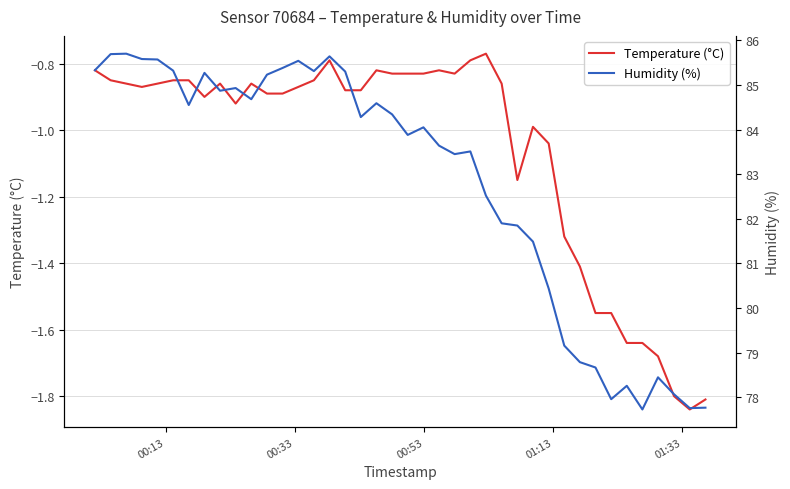

Reading left to right, what are all the values shown in this chart?

Temperature (°C): -0.8	-0.8	-0.9	-0.9	-0.9	-0.8	-0.8	-0.9	-0.9	-0.9	-0.9	-0.9	-0.9	-0.9	-0.8	-0.8	-0.9	-0.9	-0.8	-0.8	-0.8	-0.8	-0.8	-0.8	-0.8	-0.8	-0.9	-1.1	-1.0	-1.0	-1.3	-1.4	-1.6	-1.6	-1.6	-1.6	-1.7	-1.8	-1.8	-1.8
Humidity (%): 85.3	85.7	85.7	85.6	85.6	85.3	84.5	85.3	84.9	84.9	84.7	85.2	85.4	85.5	85.3	85.6	85.3	84.3	84.6	84.3	83.9	84.0	83.6	83.5	83.5	82.5	81.9	81.8	81.5	80.4	79.2	78.8	78.7	78.0	78.3	77.7	78.5	78.1	77.8	77.8